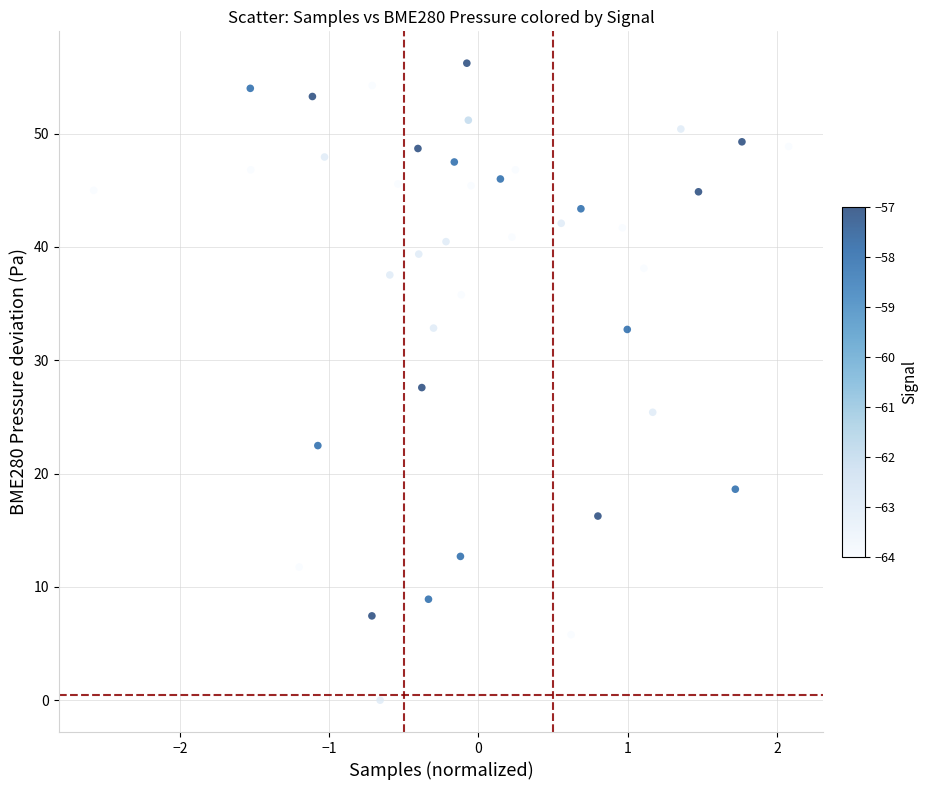

What is the range of Y values (max minus min)?

56.2